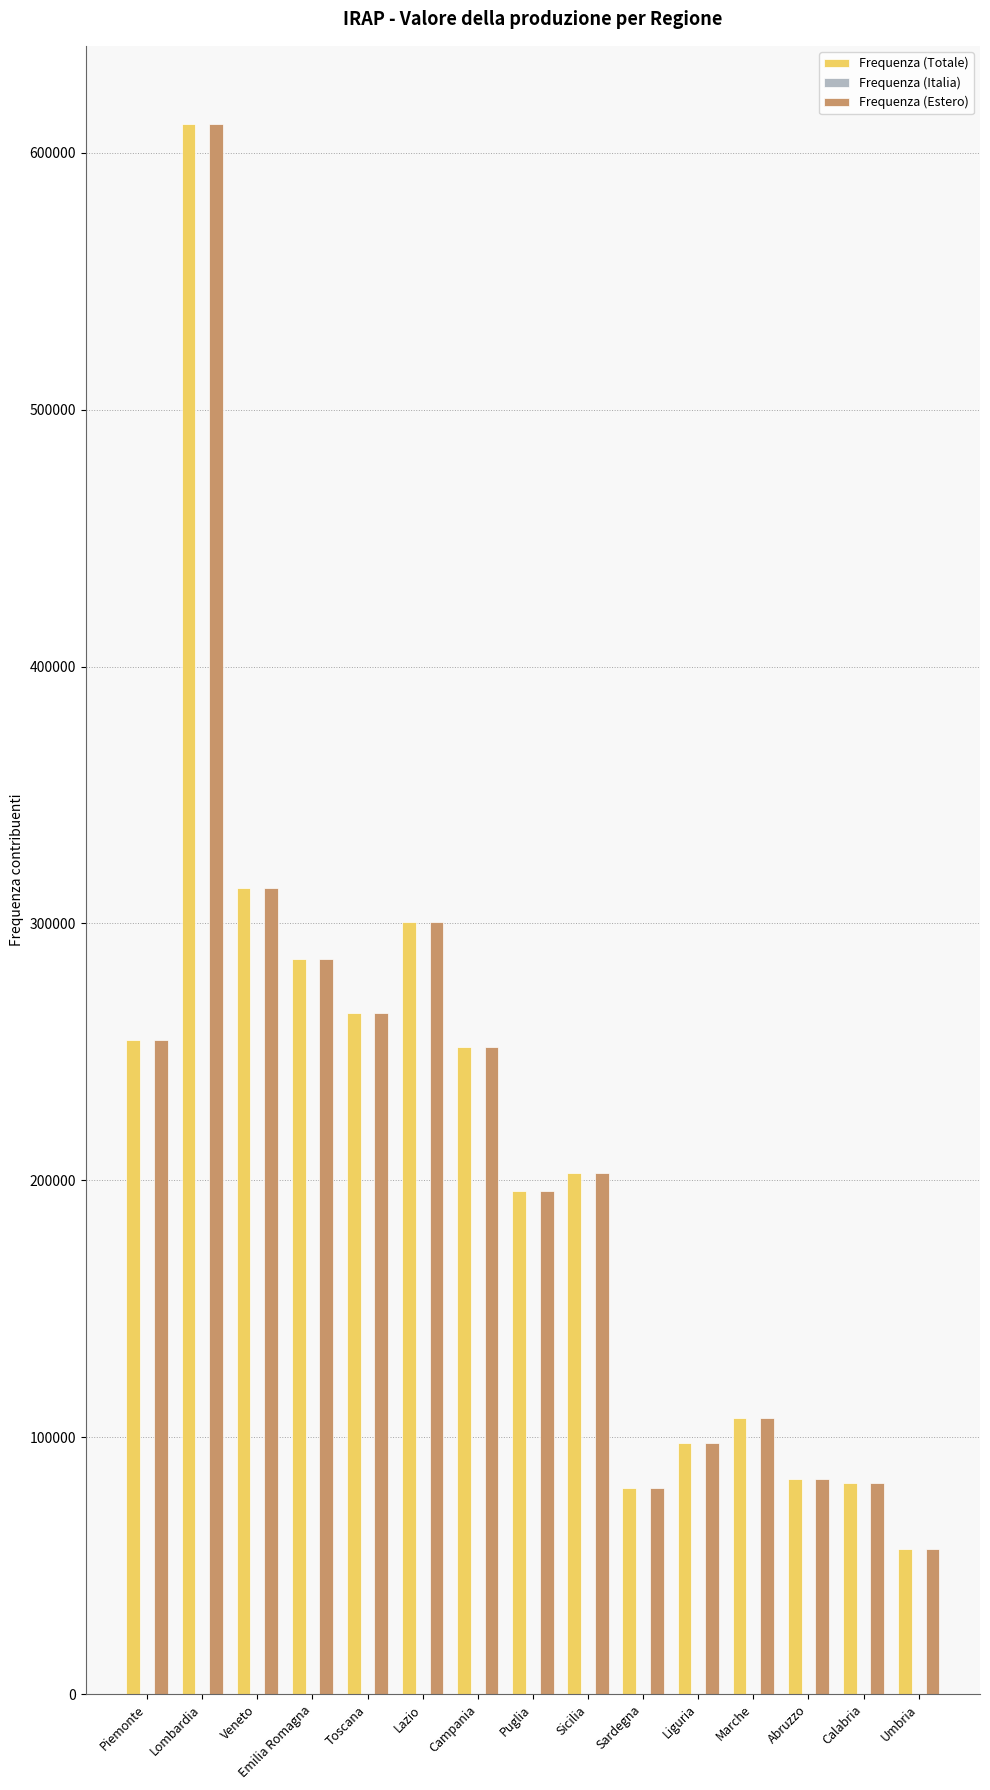

At which category is the sum across all series the highest?

Lombardia